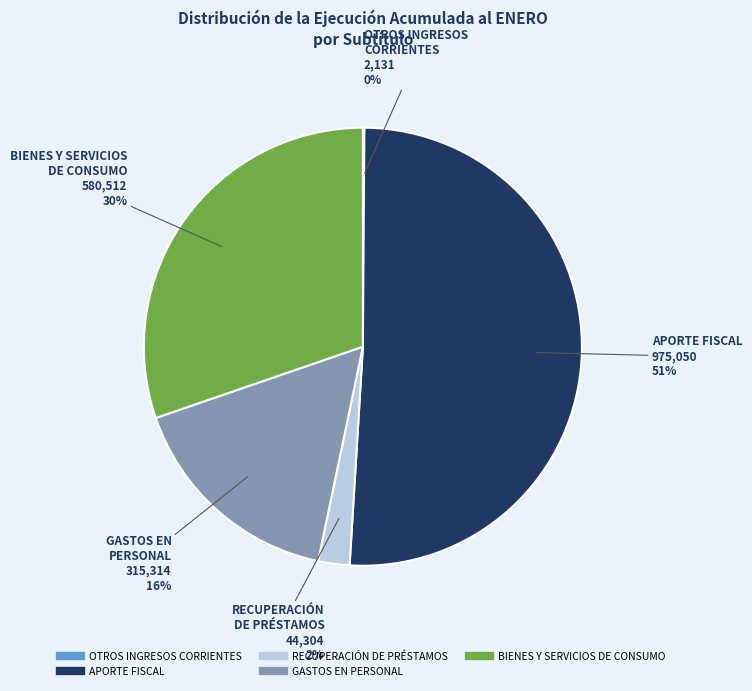

What is the ratio of the value at GASTOS EN PERSONAL to the value at BIENES Y SERVICIOS DE CONSUMO?

0.5